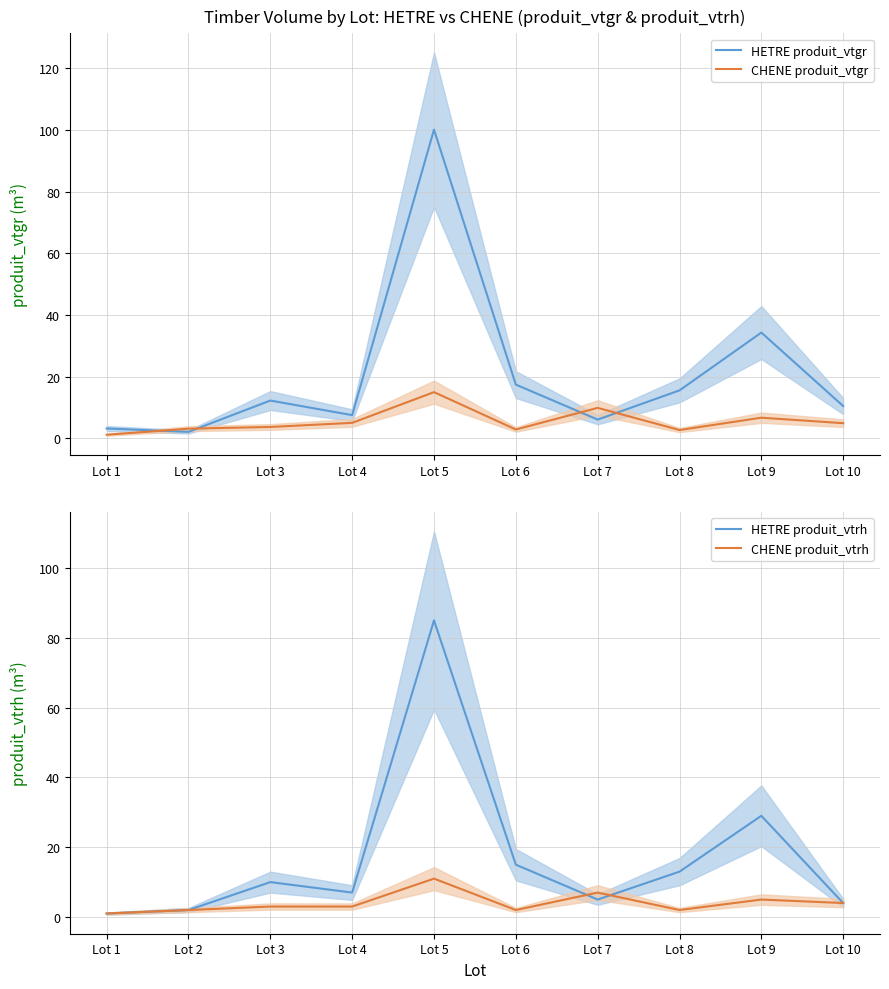

Where is the first local maximum for HETRE produit_vtgr?

Lot 3